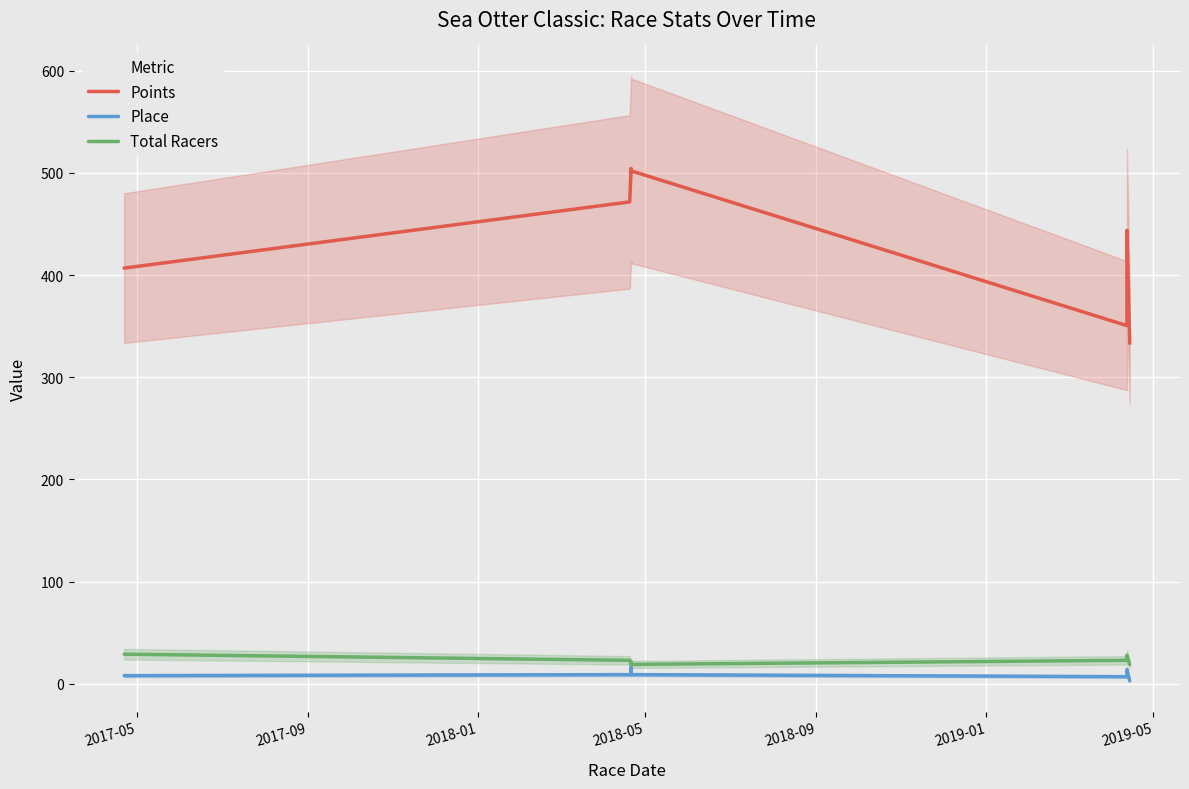

What position from the left is 2019-01?

6